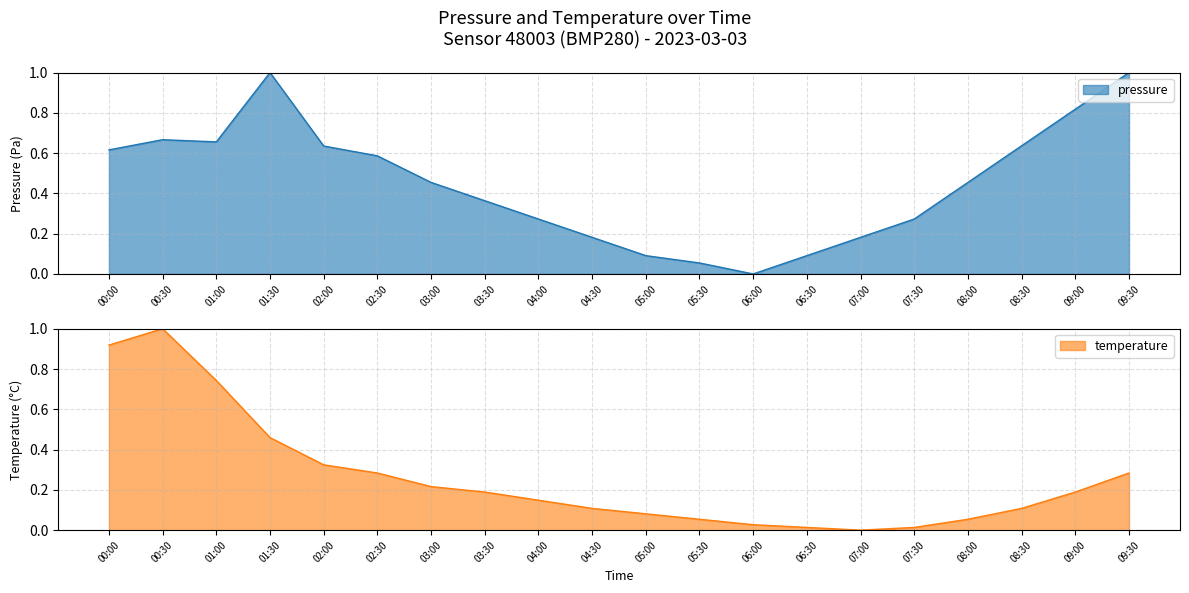

How many interior local valleys does the temperature series have?

1